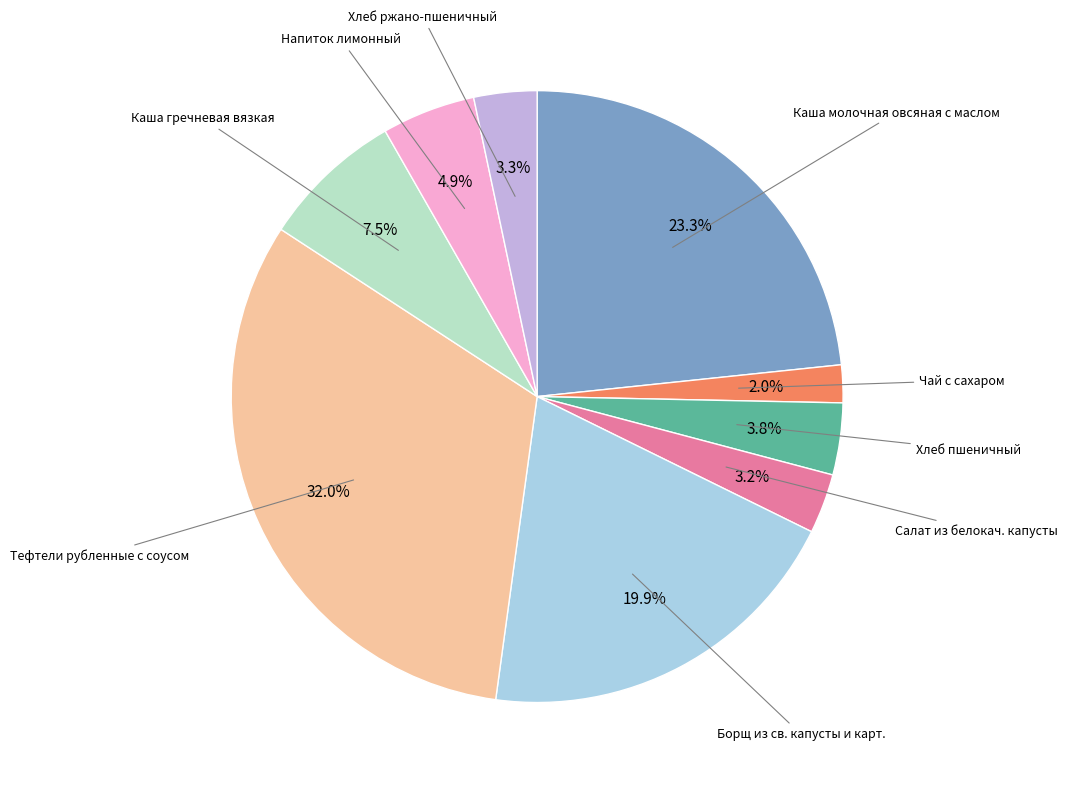

The Тефтели рубленные с соусом slice represents 32% of the pie. True or false?

True